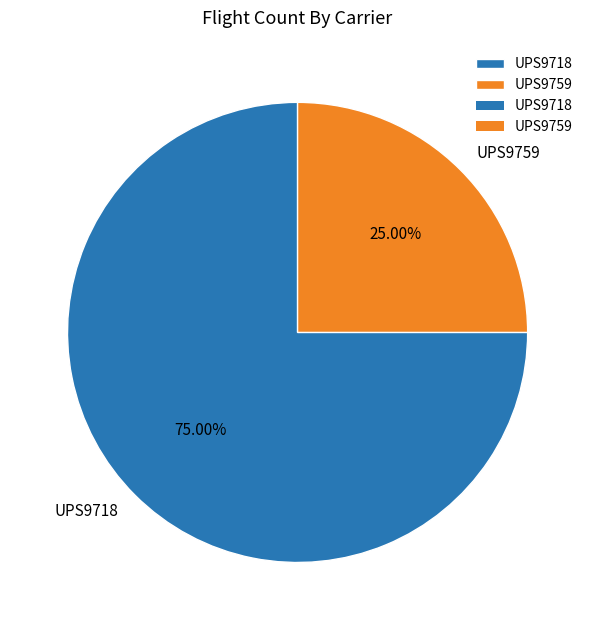

What is the ratio of the value at UPS9718 to the value at UPS9759?

3.0